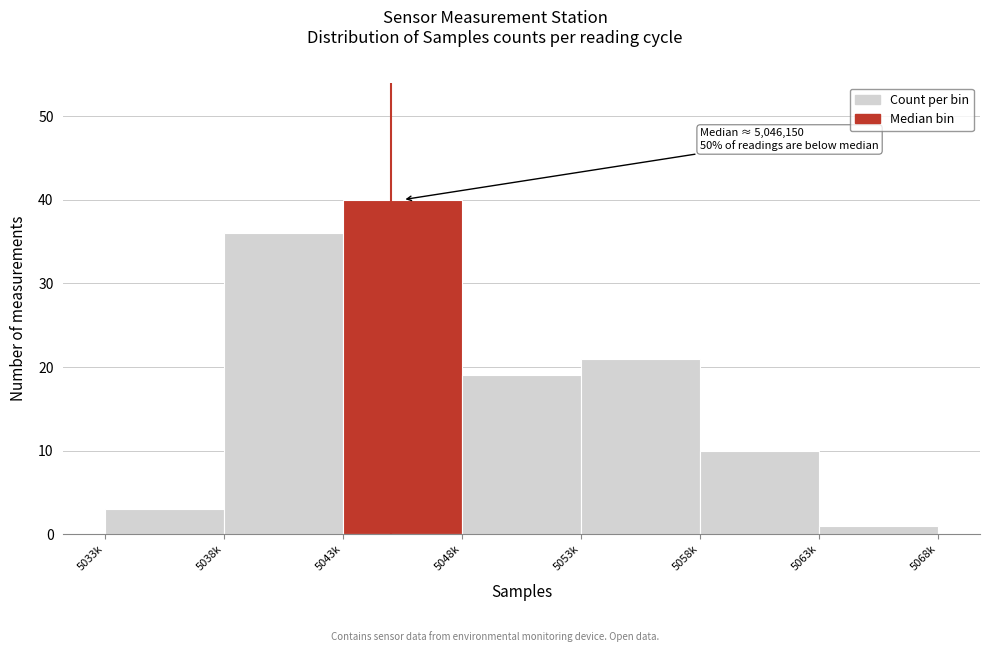

Reading left to right, transcribe all the data shown in this chart.

5033k=3	5038k=36	5043k=40	5048k=19	5053k=21	5058k=10	5063k=1